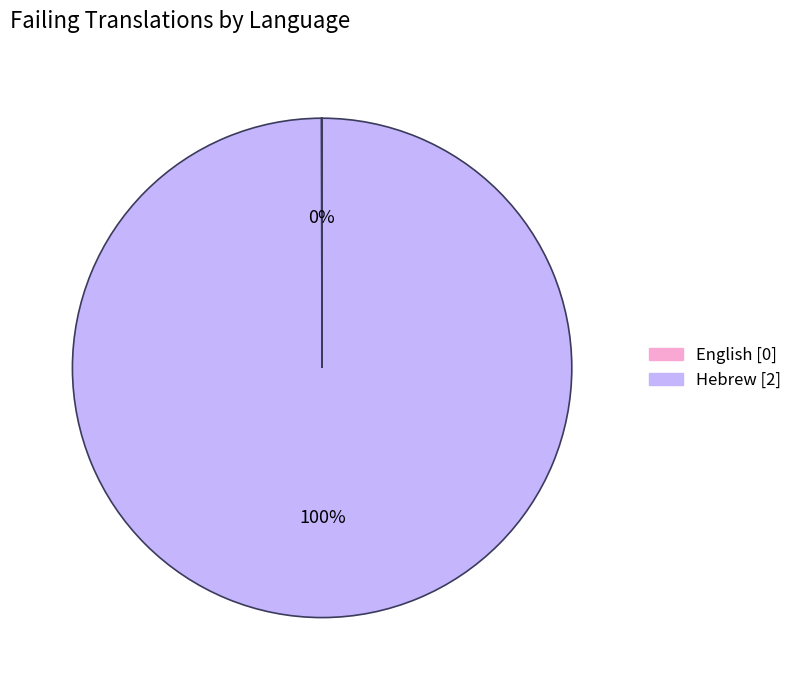

To the nearest percent, what is the average slice percentage?

50%